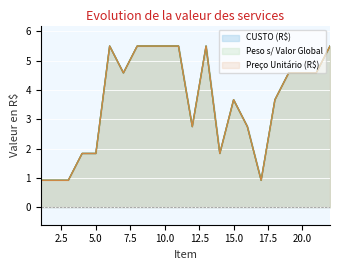

What is the sum of the Peso s/ Valor Global values at 10 and 21?

10.1